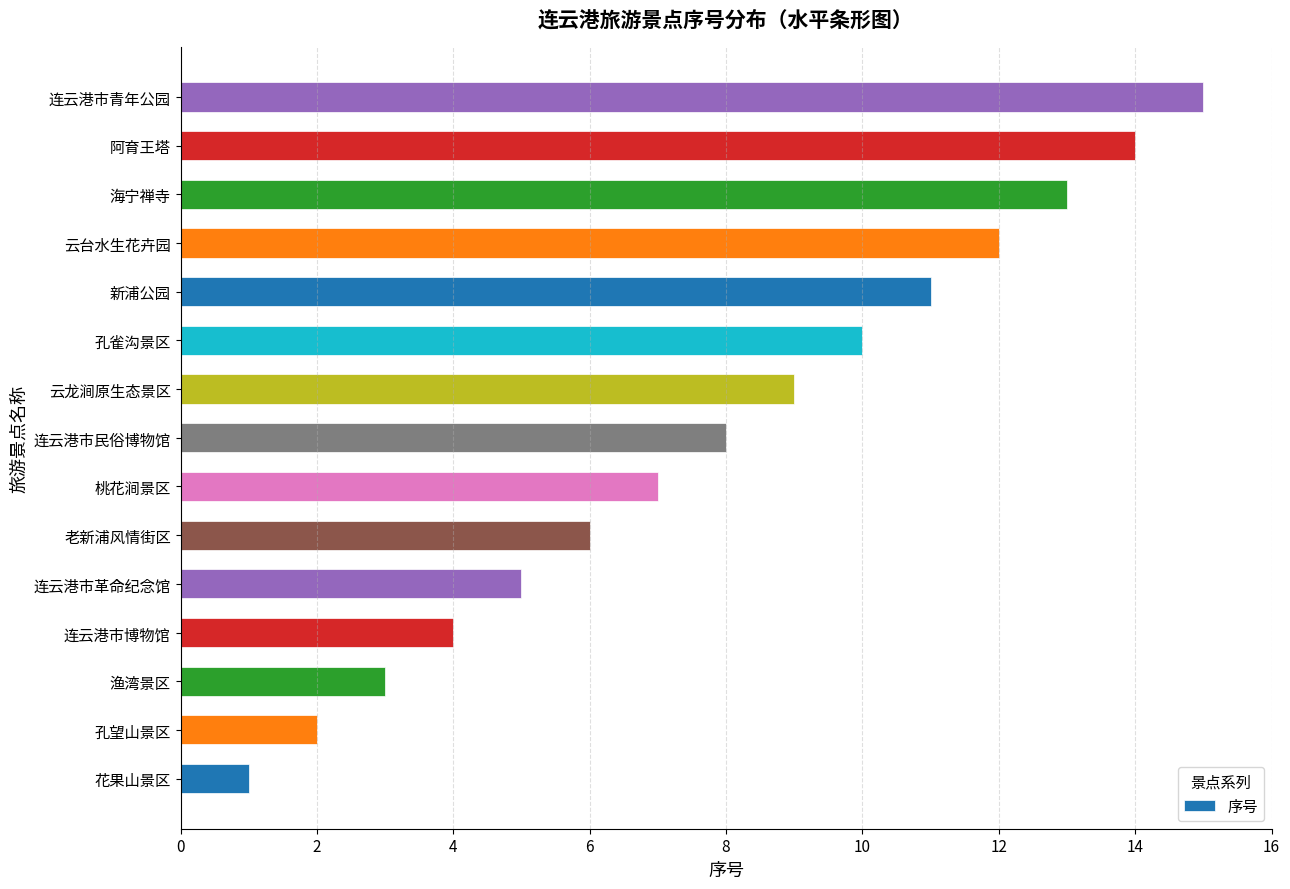

What is the difference between the second highest and minimum values?

13